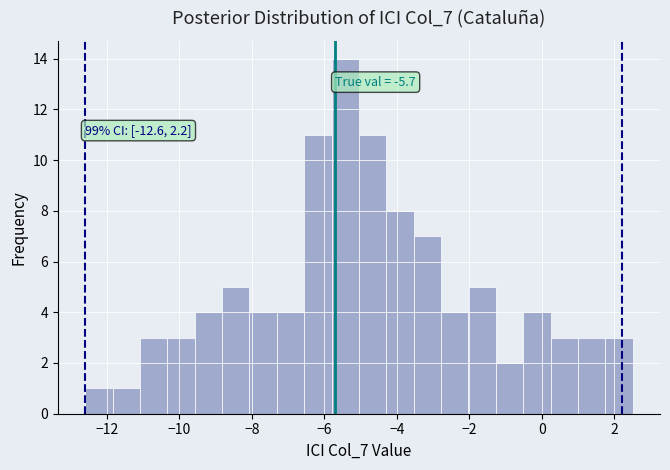

Read against the x-axis, roughly where is the centre of the tallest bar?

-5.4